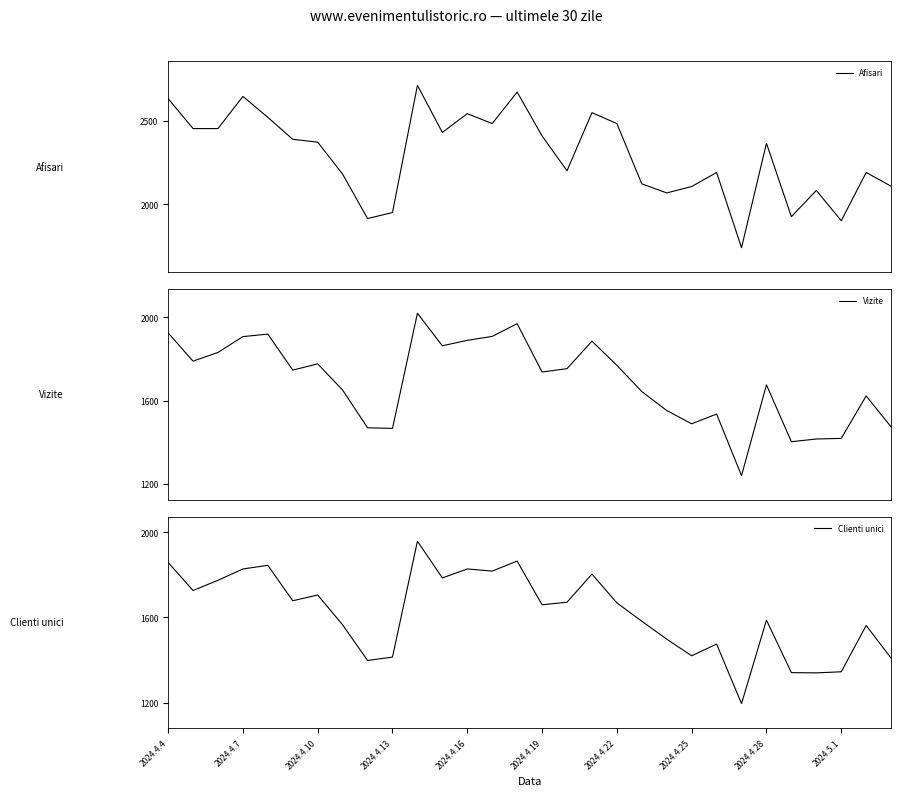

What is the maximum value for Clienti unici?

1957